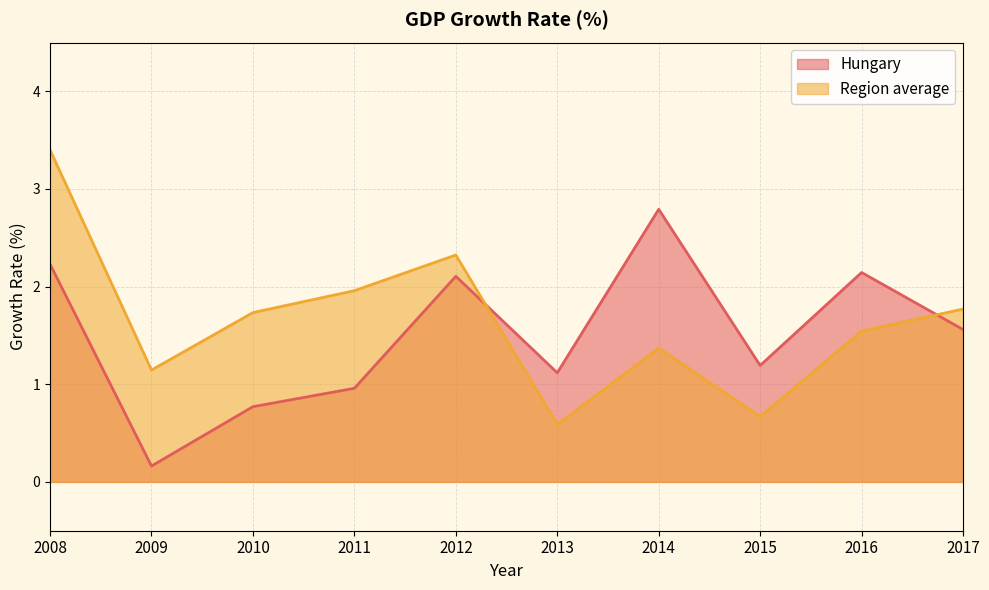

Which series has the largest range (max minus min)?

Region average